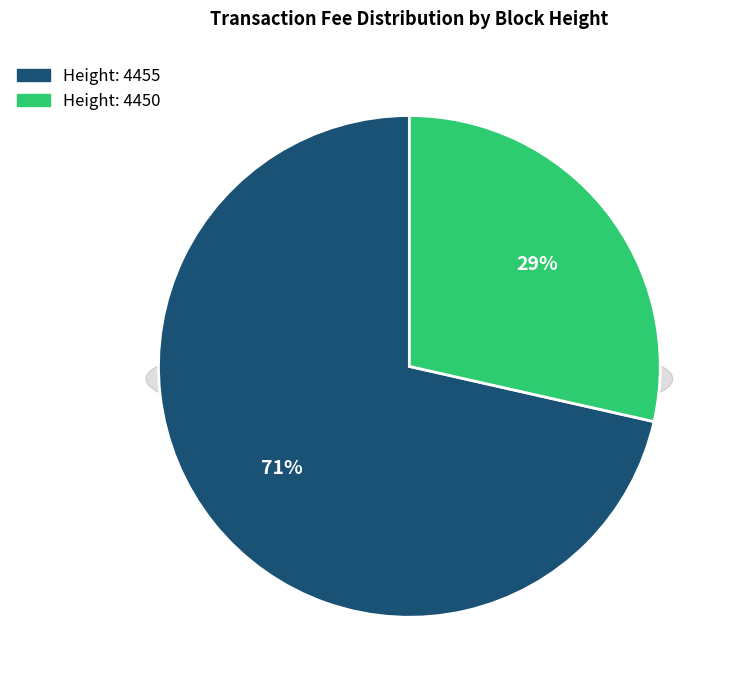

To the nearest percent, what percentage of the pie is 4450?

29%